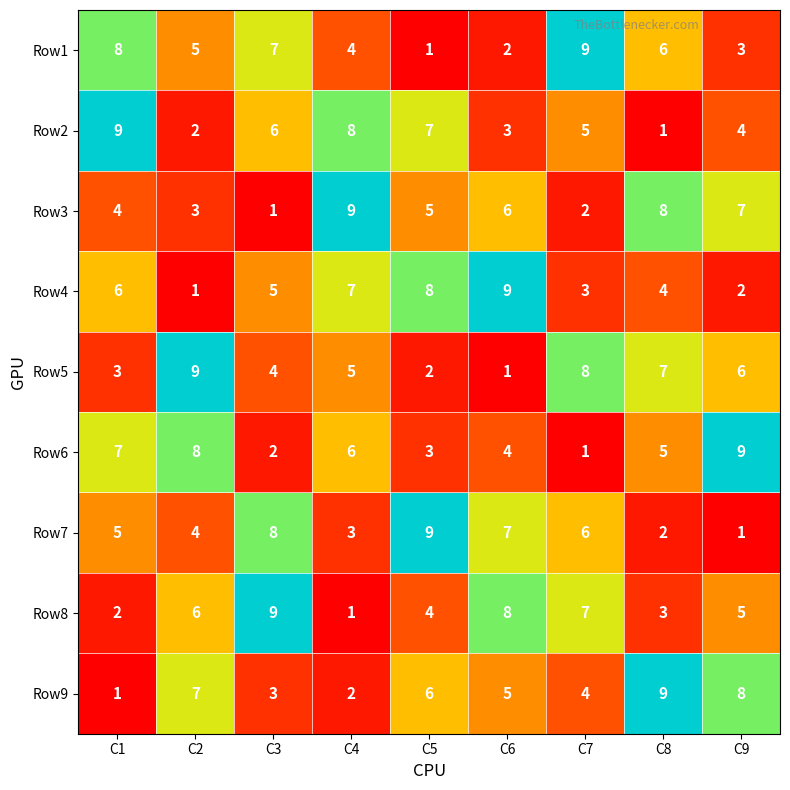

What is the average value of the Row1 series?

5